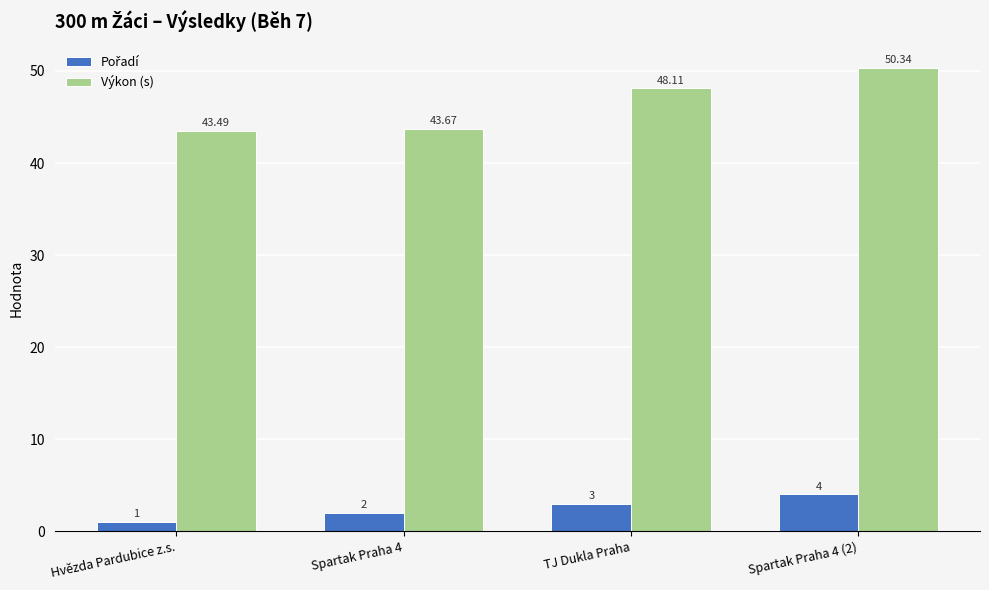

How many bars are there in total?

8